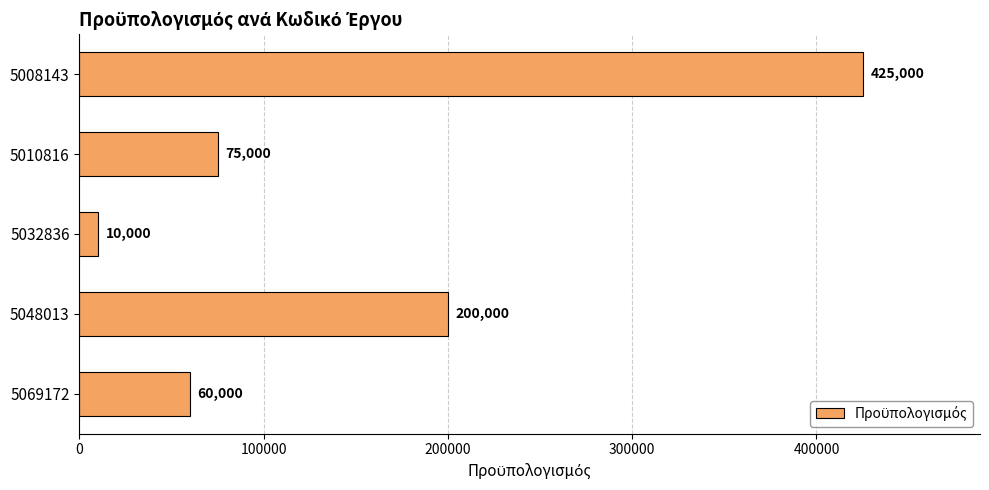

How many values are below 75000?

2